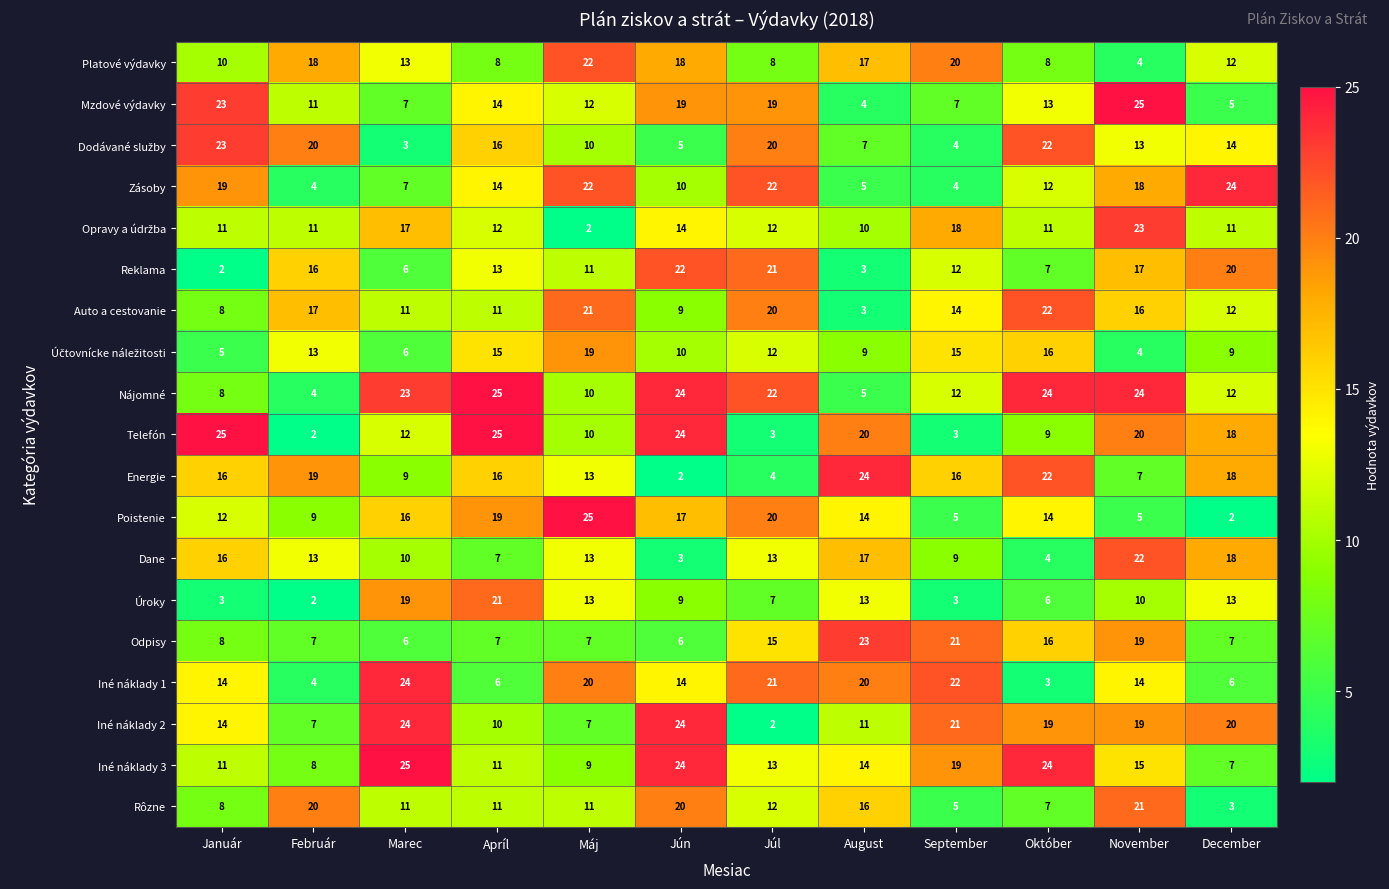

What is the smallest value displayed?

2